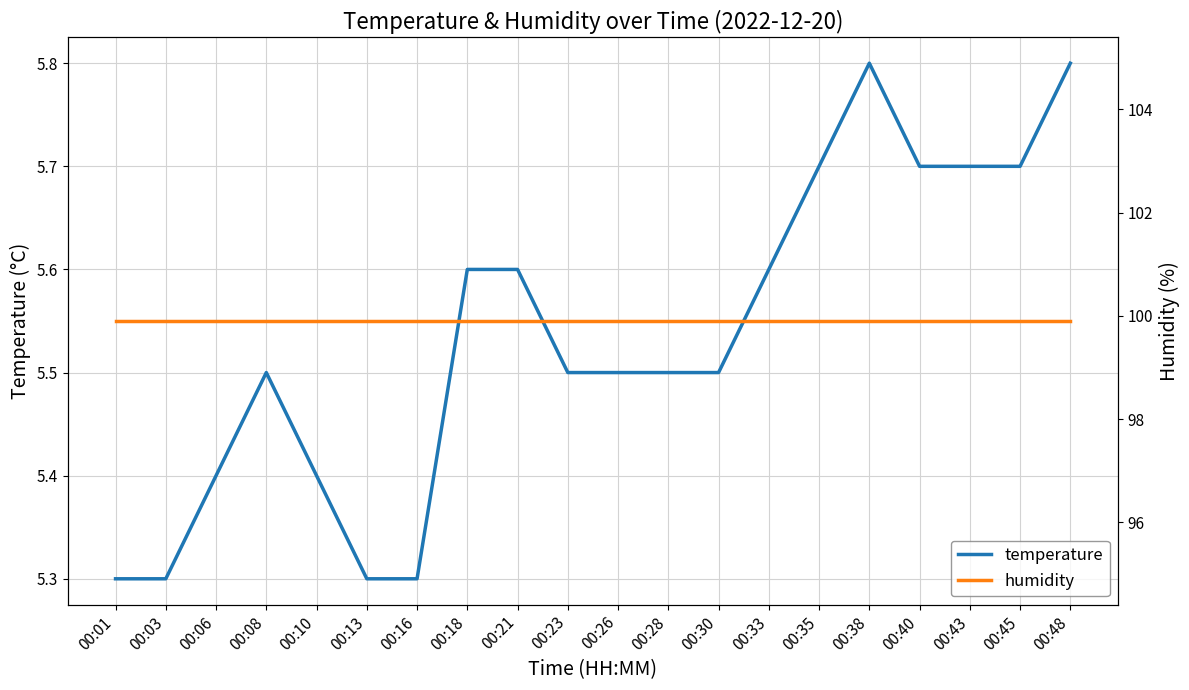

Where is humidity nearest to the value 99?

00:01